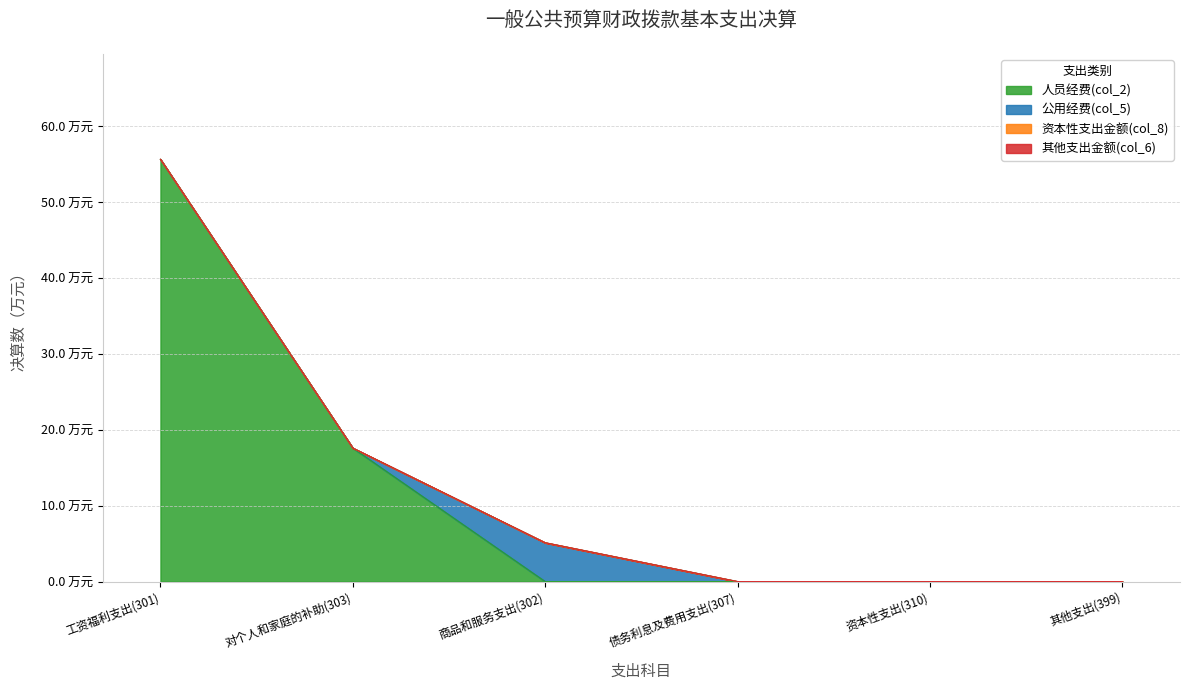

Reading left to right, transcribe all the data shown in this chart.

人员经费(col_2): 55.7	17.6	0.0	0.0	0.0	0.0
公用经费(col_5): 0.0	0.0	5.1	0.0	0.0	0.0
资本性支出金额(col_8): 0.0	0.0	0.0	0.0	0.0	0.0
其他支出金额(col_6): 0.0	0.0	0.0	0.0	0.0	0.0